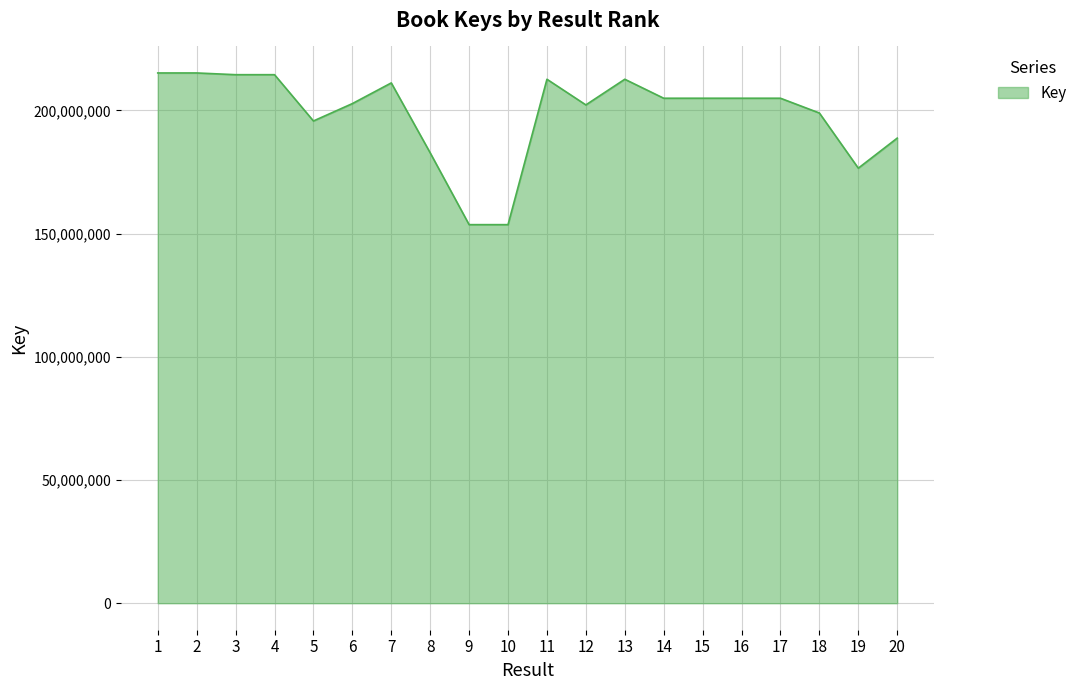

The chart shows a value of 195698401 at 5. True or false?

True